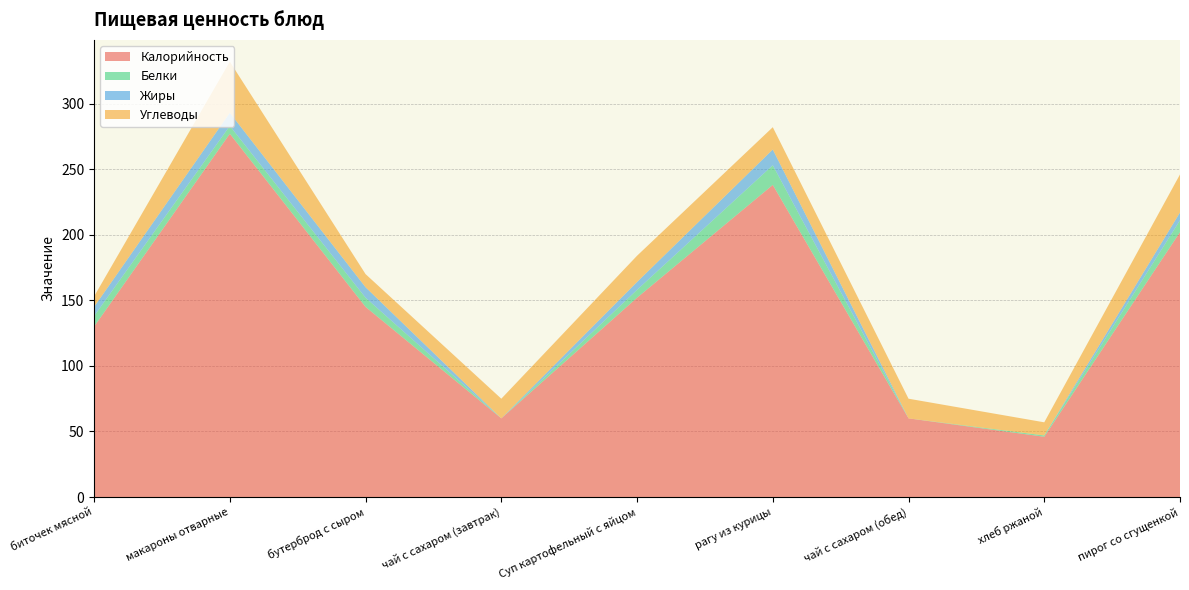

Reading right to left, extract all data points from this chart.

Калорийность: пирог со сгущенкой=202	хлеб ржаной=46	чай с сахаром (обед)=60	рагу из курицы=238	Суп картофельный с яйцом=152	чай с сахаром (завтрак)=60	бутерброд с сыром=145	макароны отварные=277	биточек мясной=130
Белки: пирог со сгущенкой=9	хлеб ржаной=1	чай с сахаром (обед)=0	рагу из курицы=15	Суп картофельный с яйцом=6	чай с сахаром (завтрак)=0	бутерброд с сыром=7	макароны отварные=6	биточек мясной=8
Жиры: пирог со сгущенкой=6	хлеб ржаной=0	чай с сахаром (обед)=0	рагу из курицы=12	Суп картофельный с яйцом=6	чай с сахаром (завтрак)=0	бутерброд с сыром=8	макароны отварные=10	биточек мясной=7
Углеводы: пирог со сгущенкой=29	хлеб ржаной=10	чай с сахаром (обед)=15	рагу из курицы=17	Суп картофельный с яйцом=20	чай с сахаром (завтрак)=15	бутерброд с сыром=10	макароны отварные=39	биточек мясной=8